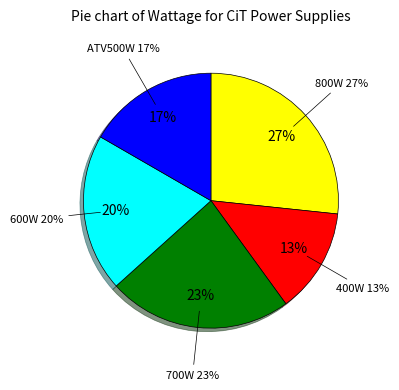

What is the ratio of the value at CIT 700W FX Pro to the value at CIT 600W FX Pro?

1.2